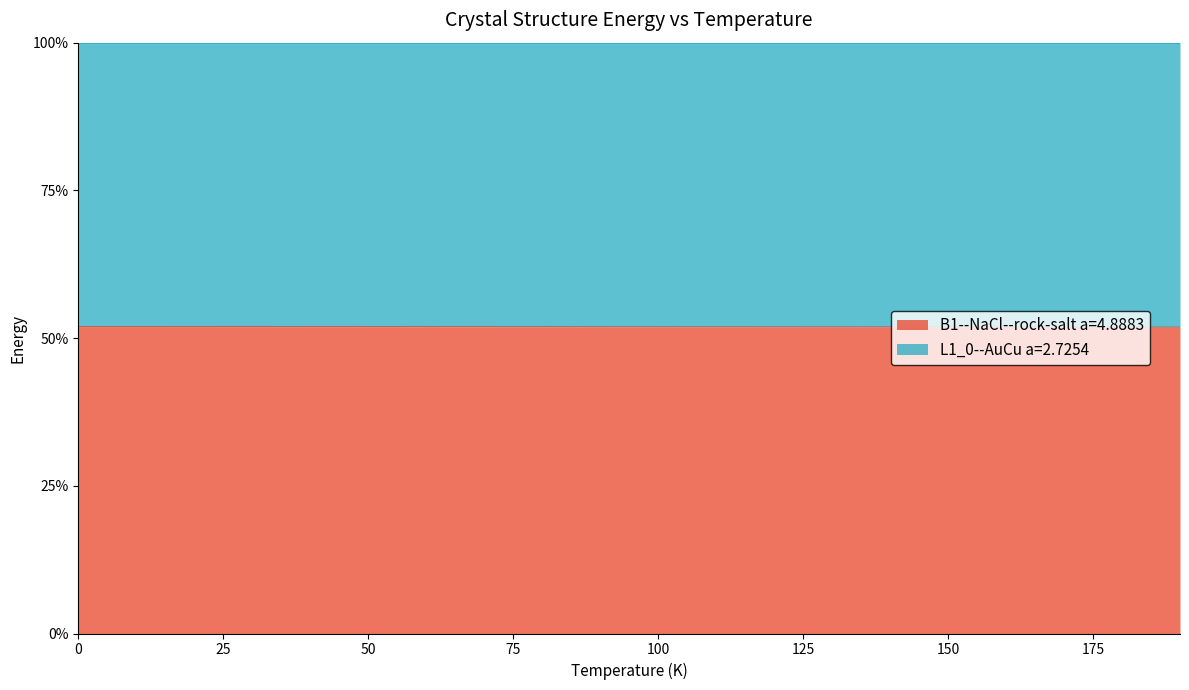

Count the values in the range 0 to 1.

20